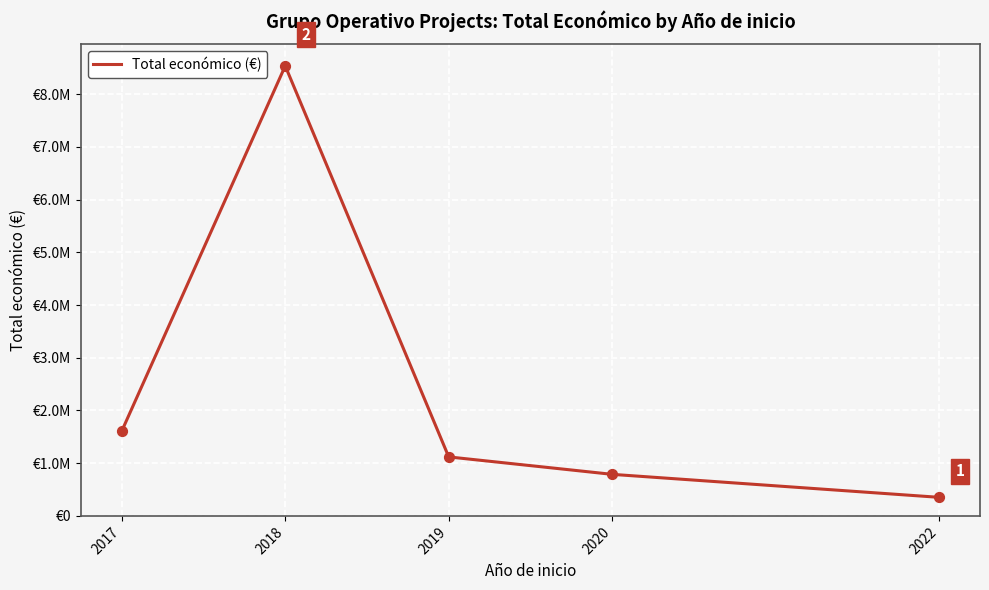

What is the ratio of the value at 2022 to the value at 2019?

0.3